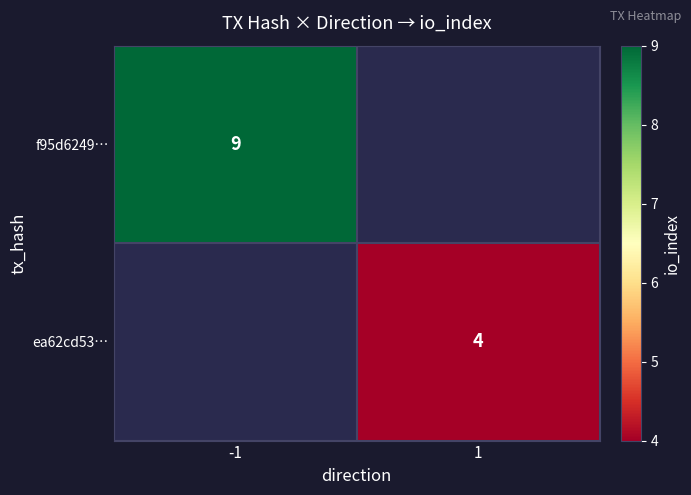

The value of f95d6249… at -1 is 13. True or false?

False